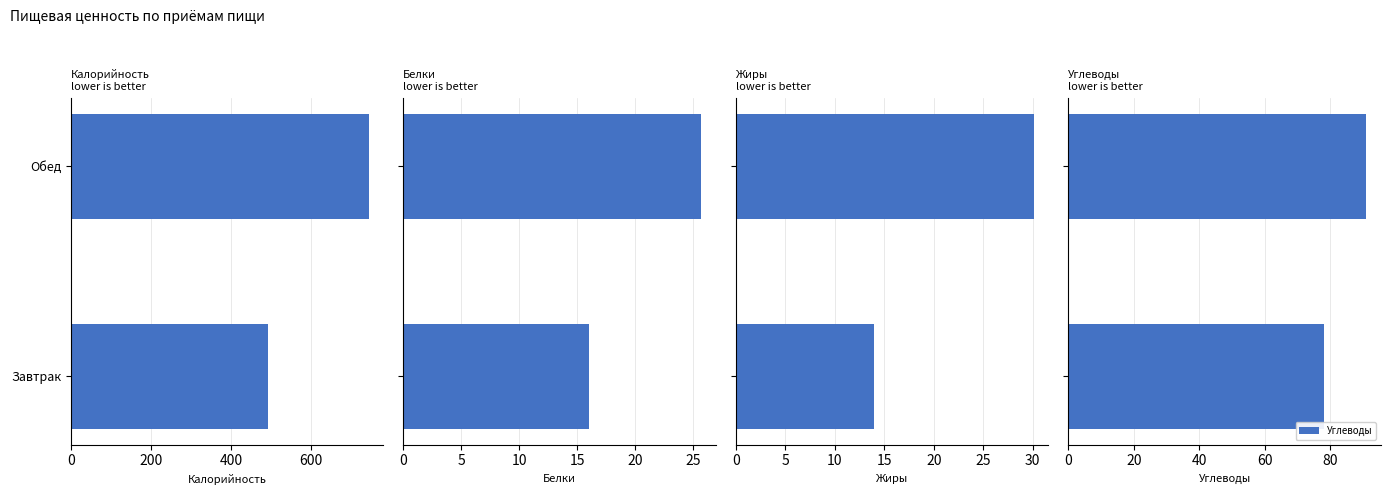

What is the value of the Углеводы bar at the 1st from the left?

78.0